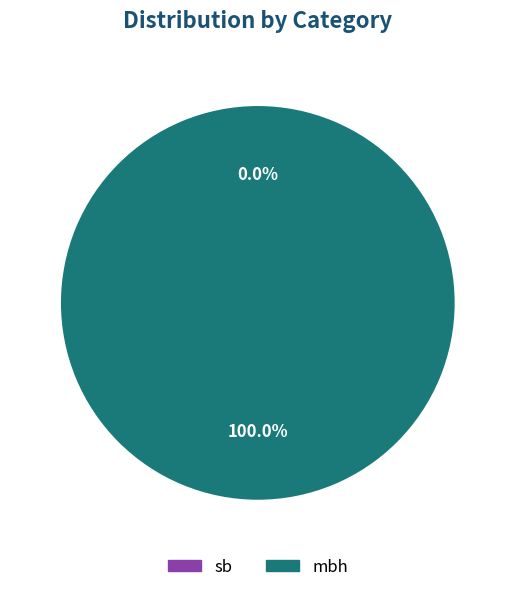

Rank the categories by value from lowest to highest.

sb, mbh